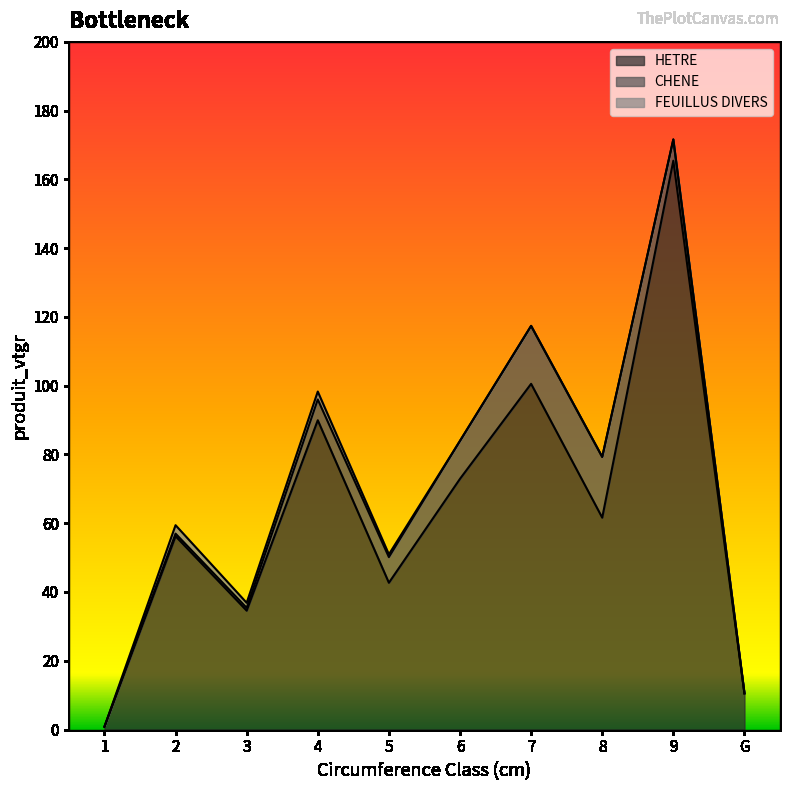

Rank the series by their maximum value, from lowest to highest.

FEUILLUS DIVERS, CHENE, HETRE